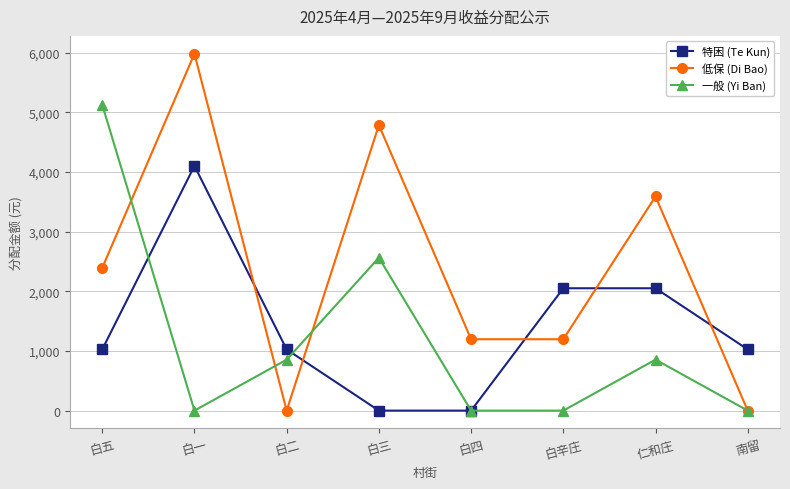

Reading right to left, list all the values displayed in this chart.

特困 (Te Kun): 1026	2052	2052	0	0	1026	4104	1026
低保 (Di Bao): 0	3591	1197	1197	4788	0	5985	2394
一般 (Yi Ban): 0	855	0	0	2565	855	0	5130